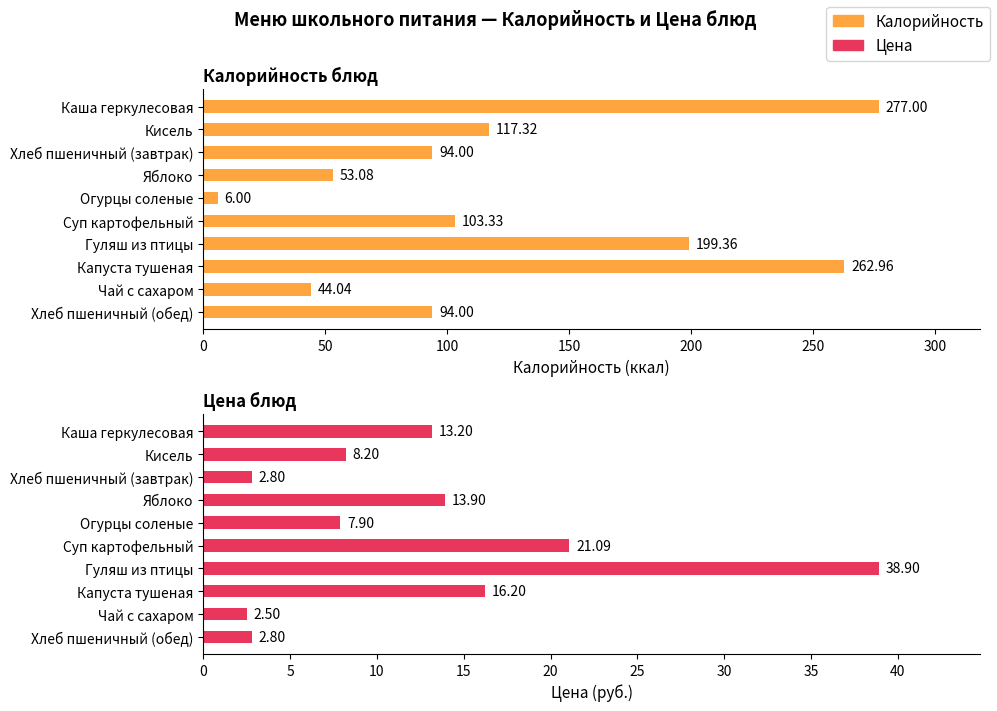

Which series has the largest range (max minus min)?

Калорийность